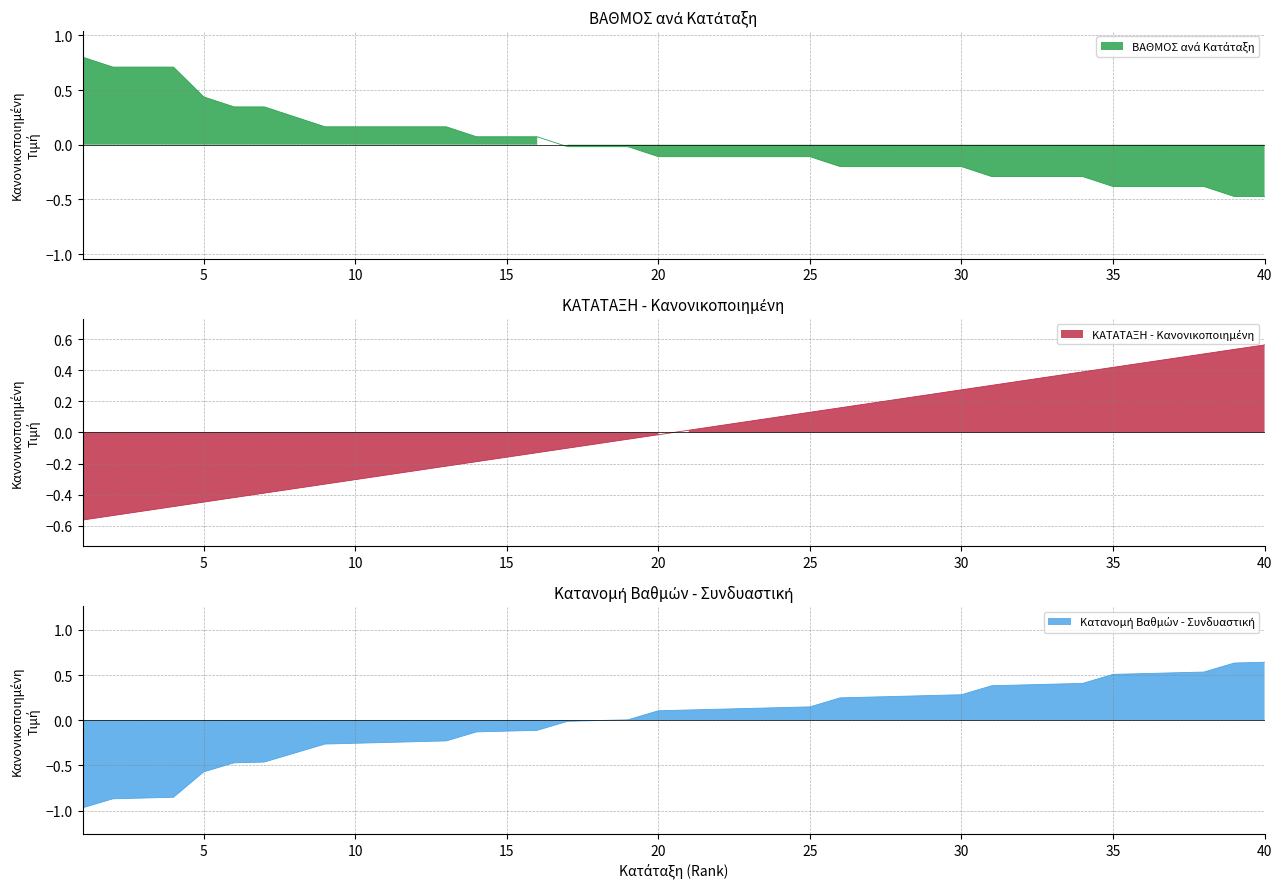

How many negative values does the ΚΑΤΑΤΑΞΗ series have?

20